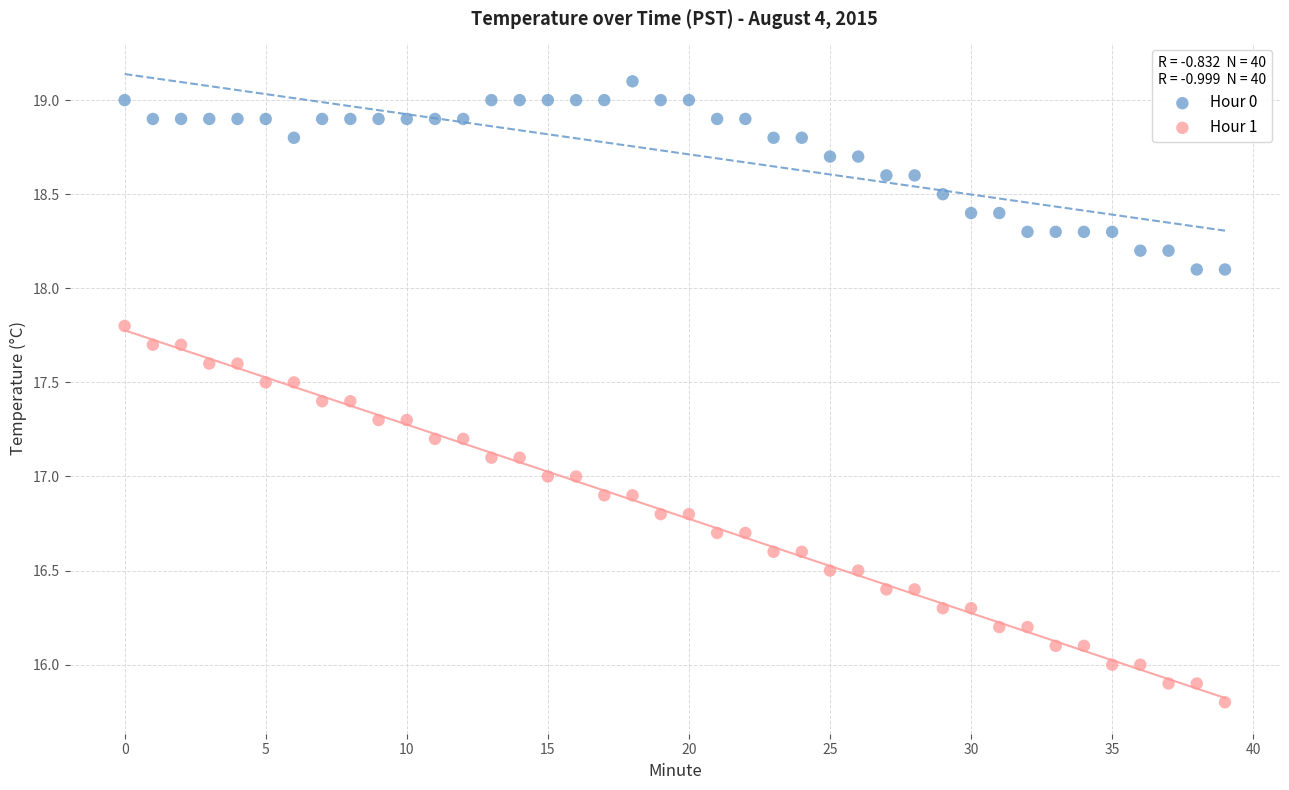

Which series reaches the minimum Y coordinate?

Hour 1